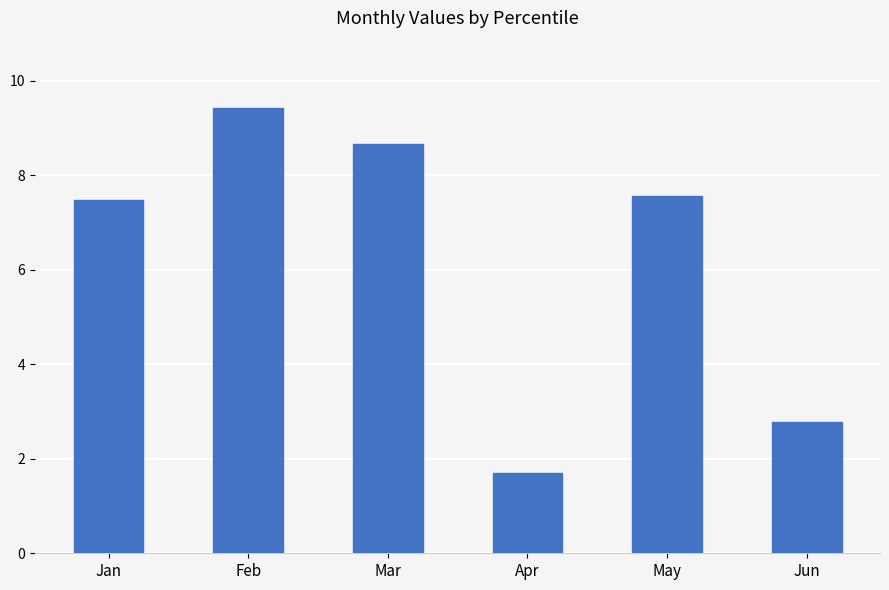

Reading right to left, list all the values displayed in this chart.

Jun=2.8	May=7.6	Apr=1.7	Mar=8.7	Feb=9.4	Jan=7.5